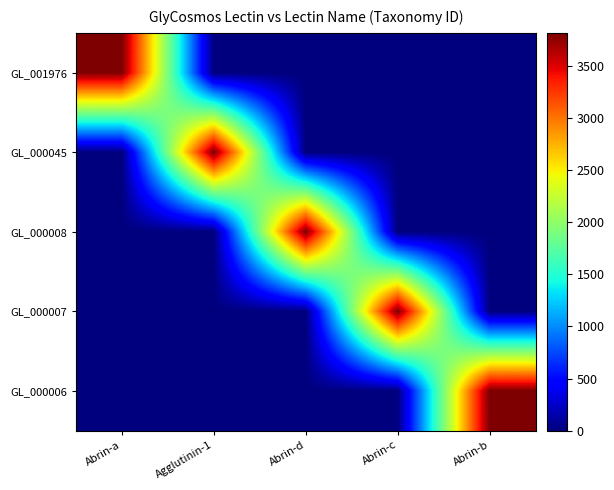

At how many categories does at least one series exceed 1660?

5